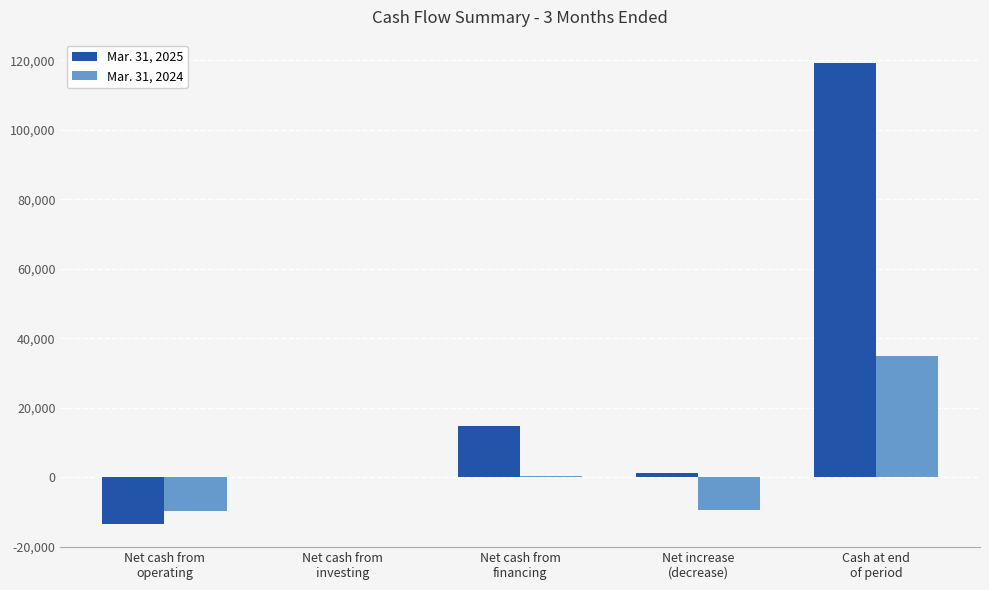

Which series has the largest total across all categories?

Mar. 31, 2025